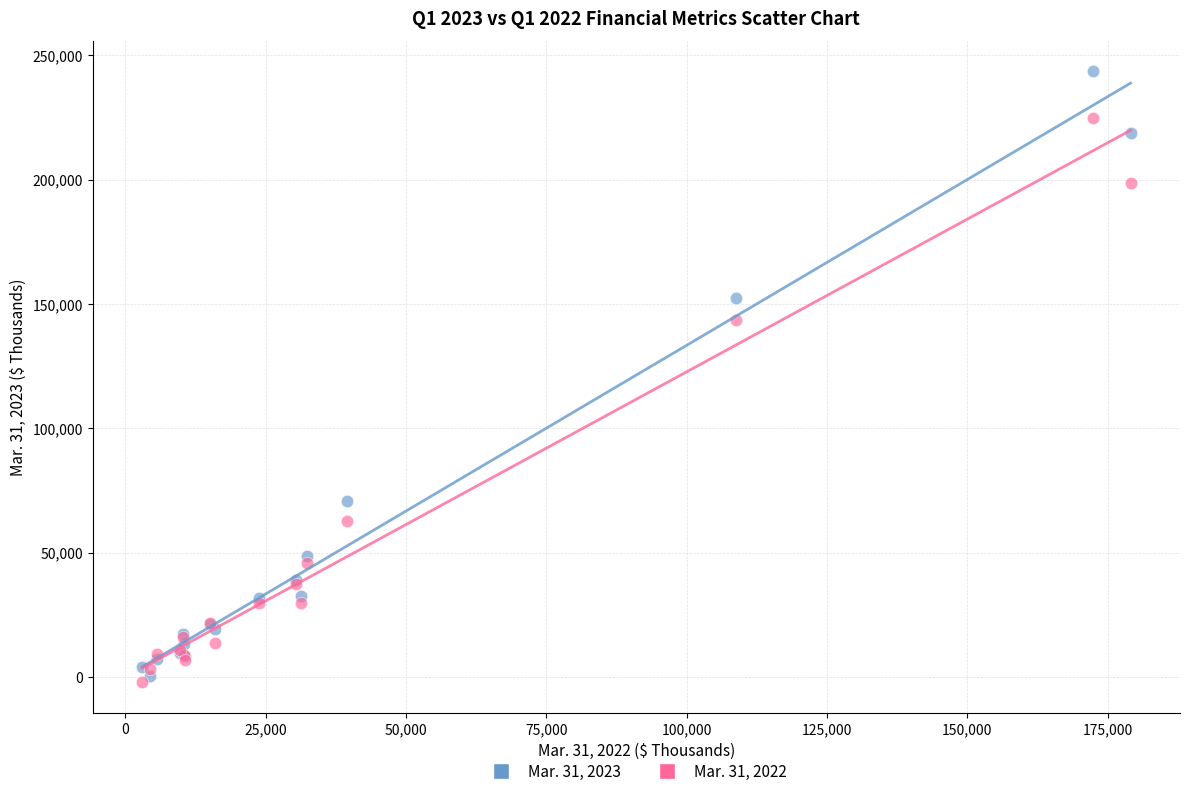

Across all series, what Y value is closest to 120597?

143624.7